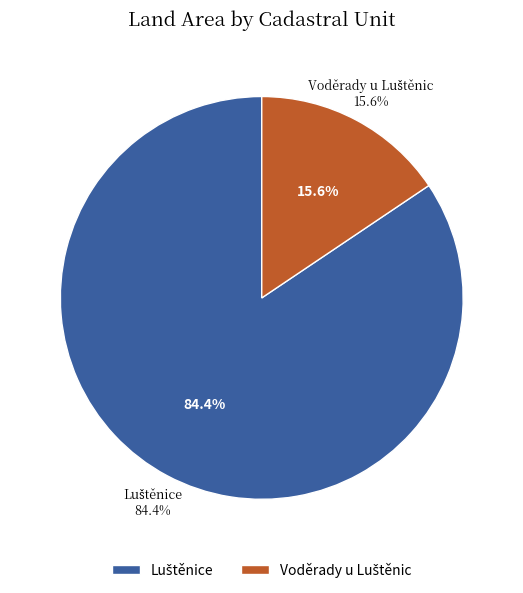

Does any single category account for the majority?

No